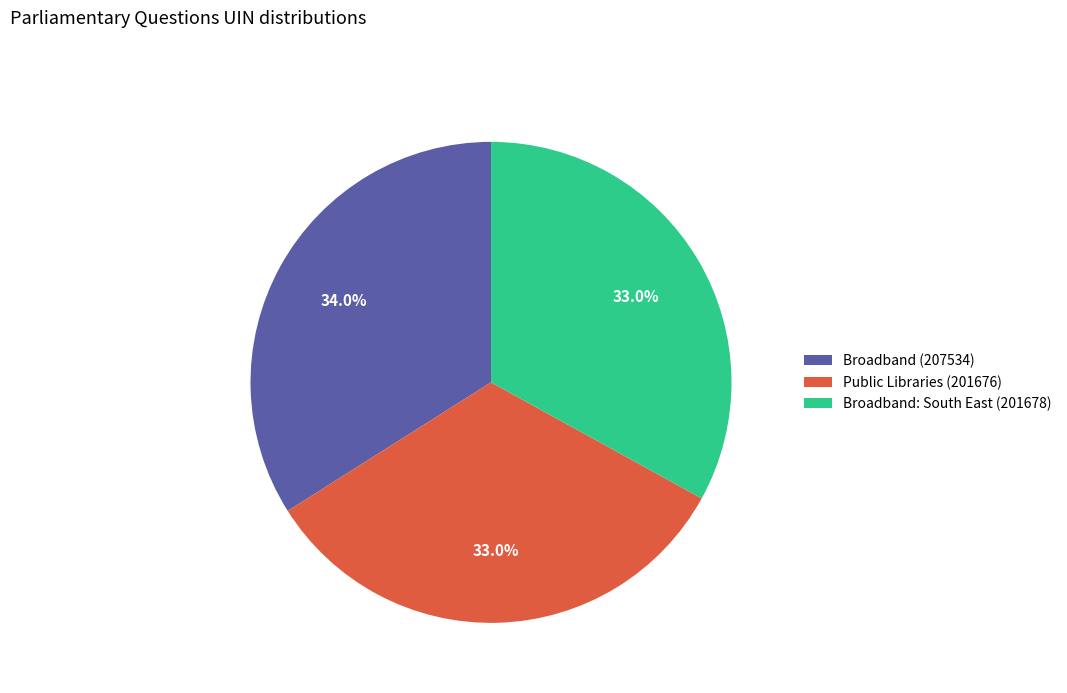

What is the ratio of the value at Public Libraries (201676) to the value at Broadband: South East (201678)?

1.0